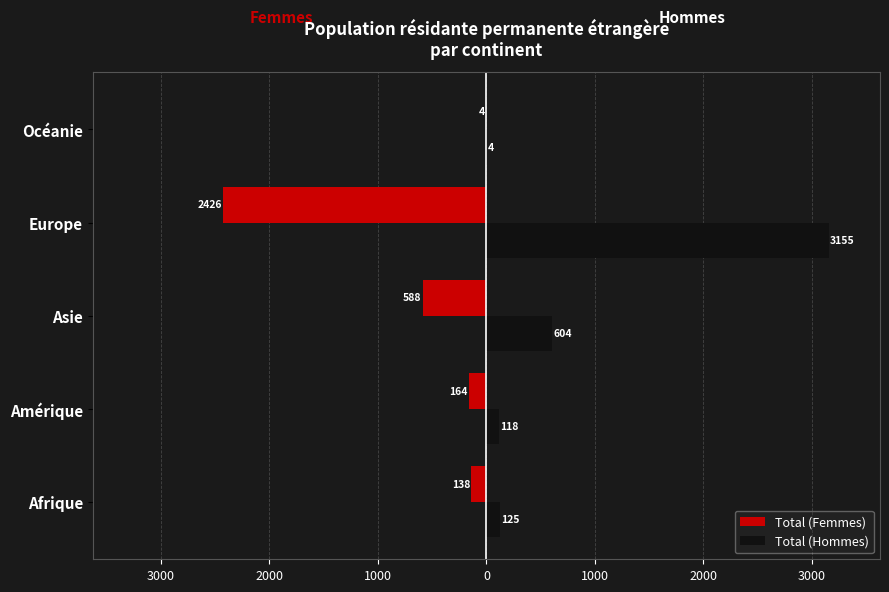

What are all the series names shown in the legend?

Total (Femmes), Total (Hommes)